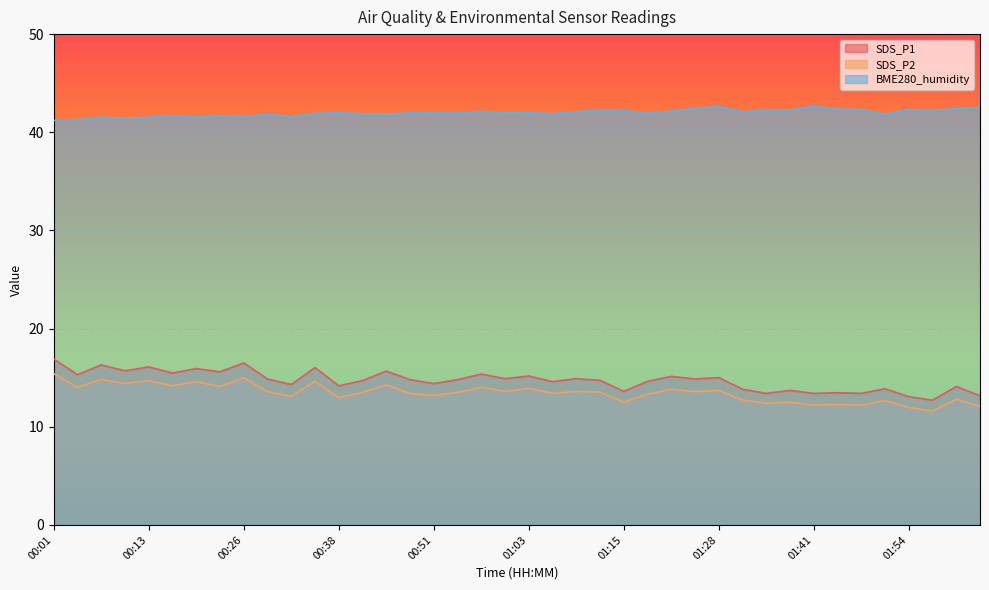

What is the maximum value for BME280_humidity?

42.6